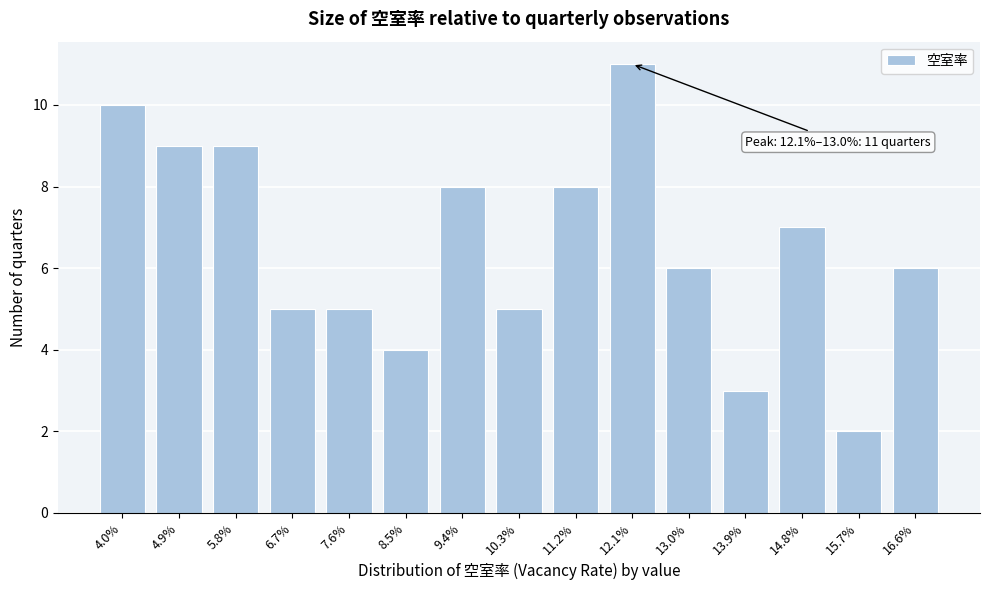

Reading left to right, extract all data points from this chart.

10	9	9	5	5	4	8	5	8	11	6	3	7	2	6